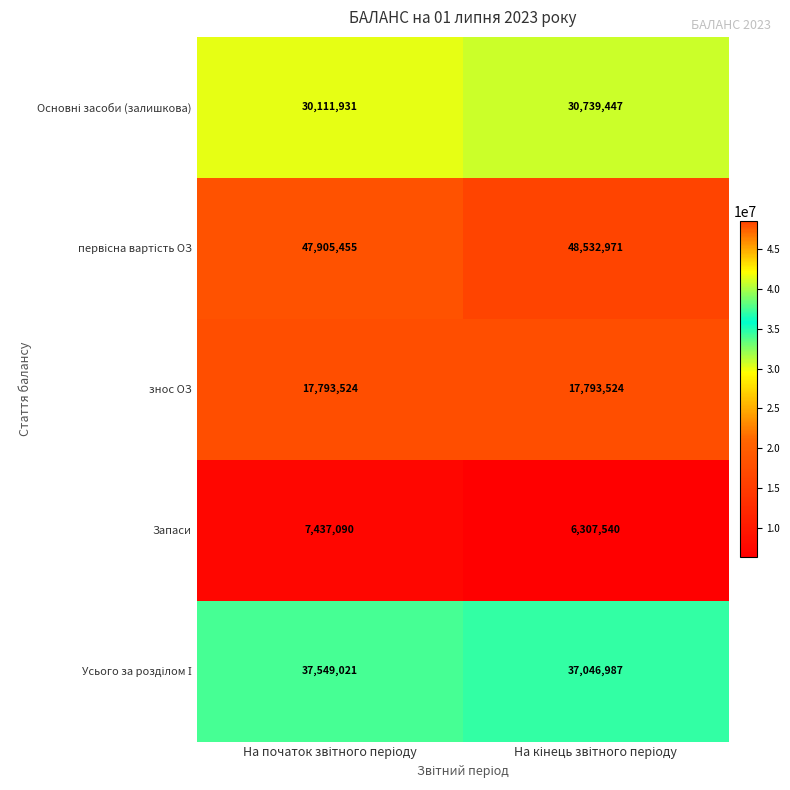

Which series has the widest spread of values?

Запаси